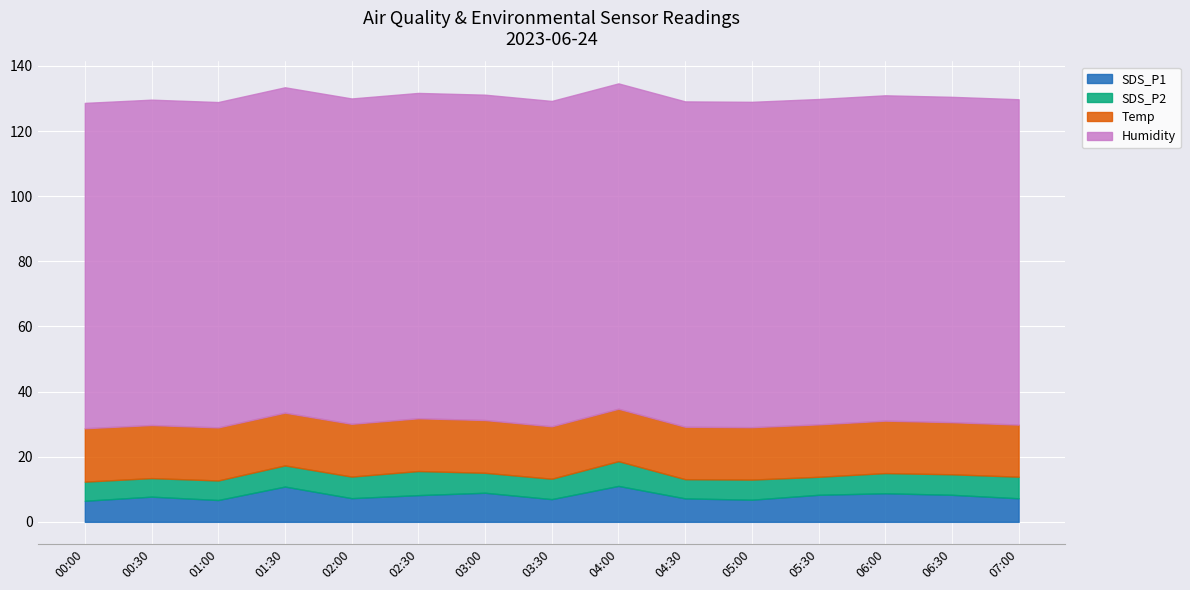

True or false: Temp has a value of 16.4 at 00:00.

True